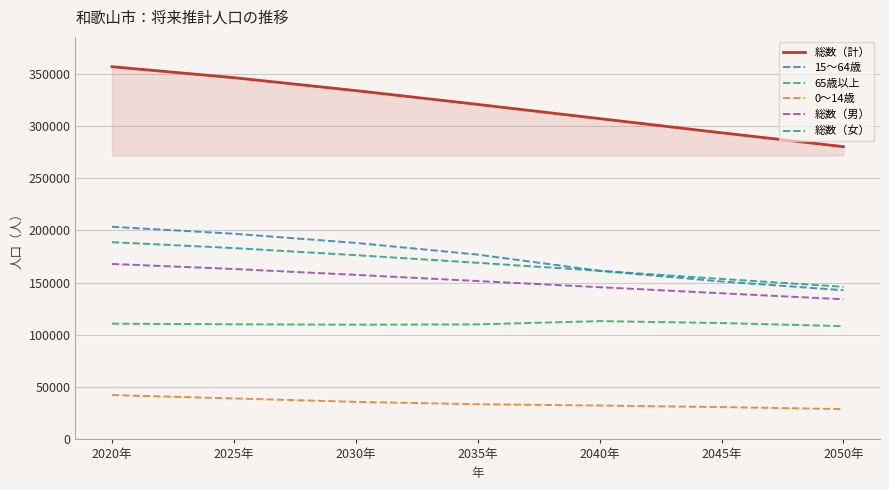

True or false: 総数（男） and 65歳以上 intersect in this chart.

False